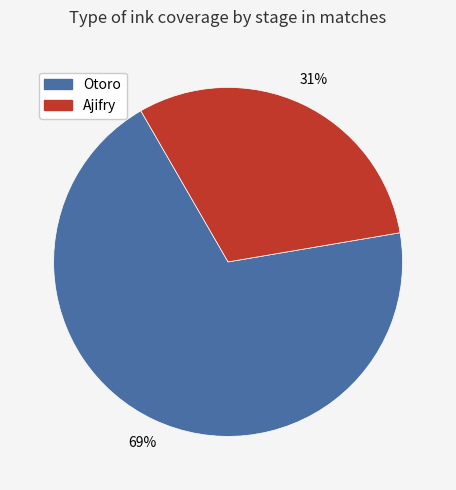

Does any single category account for the majority?

Yes